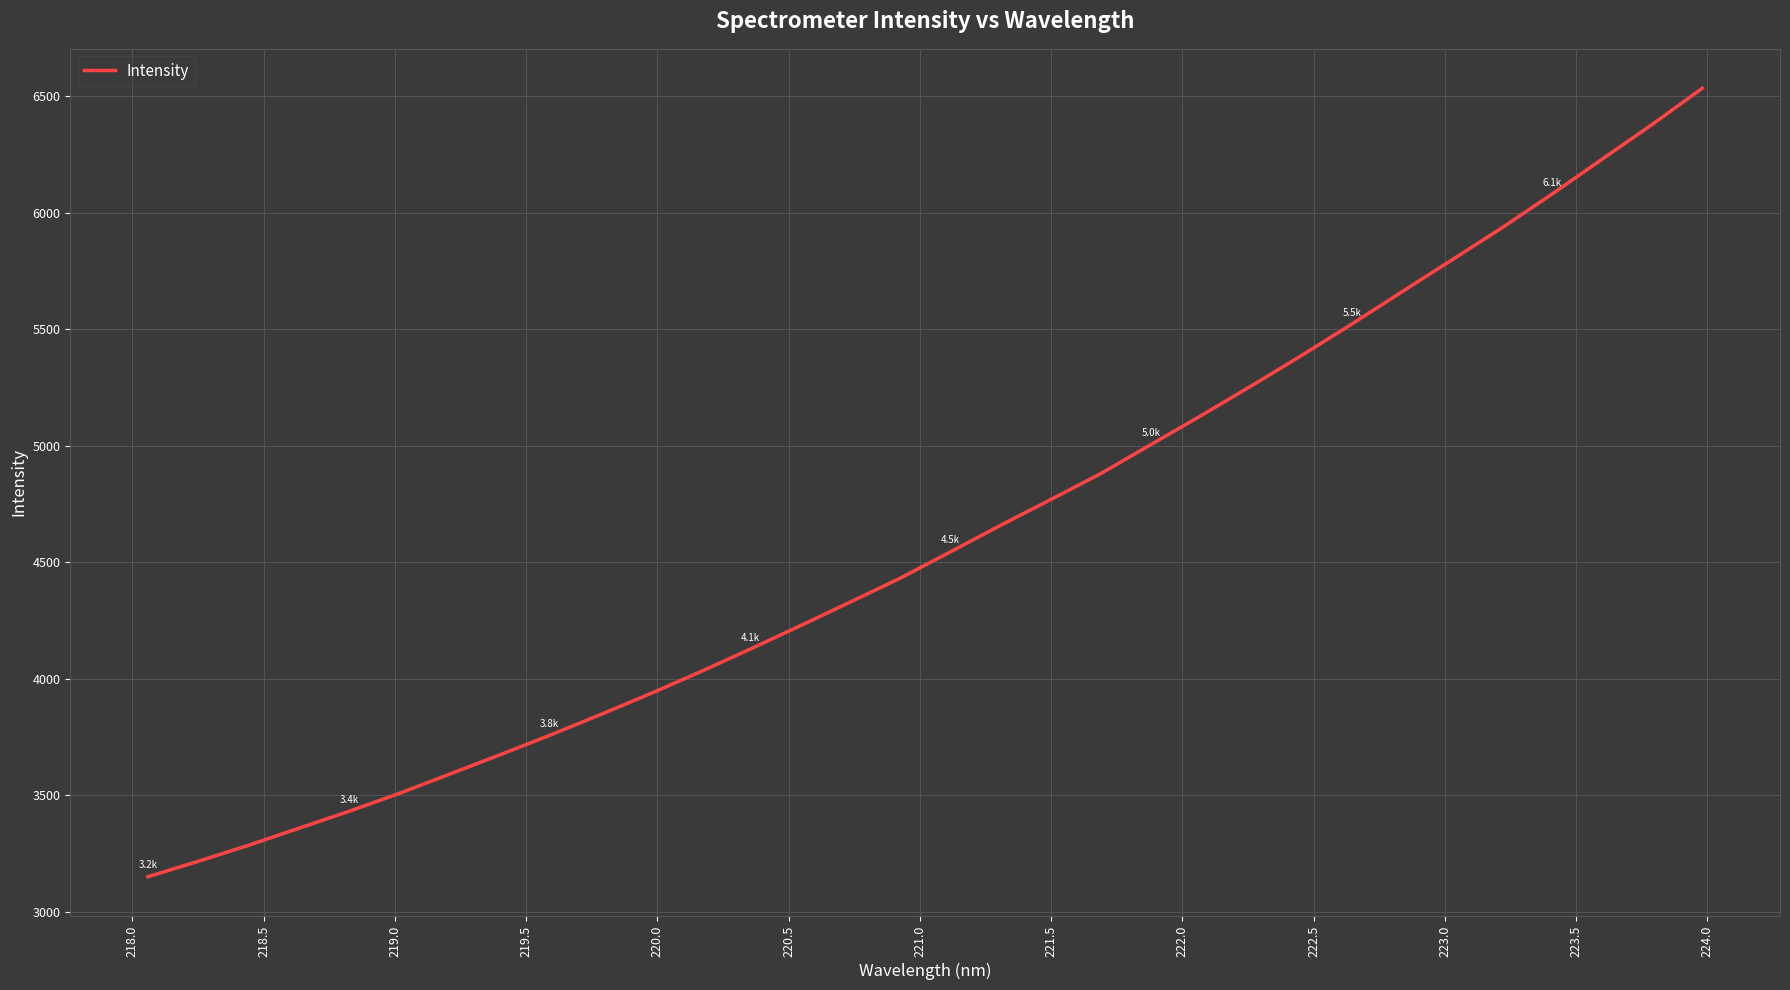

What is the smallest value displayed?

3150.6